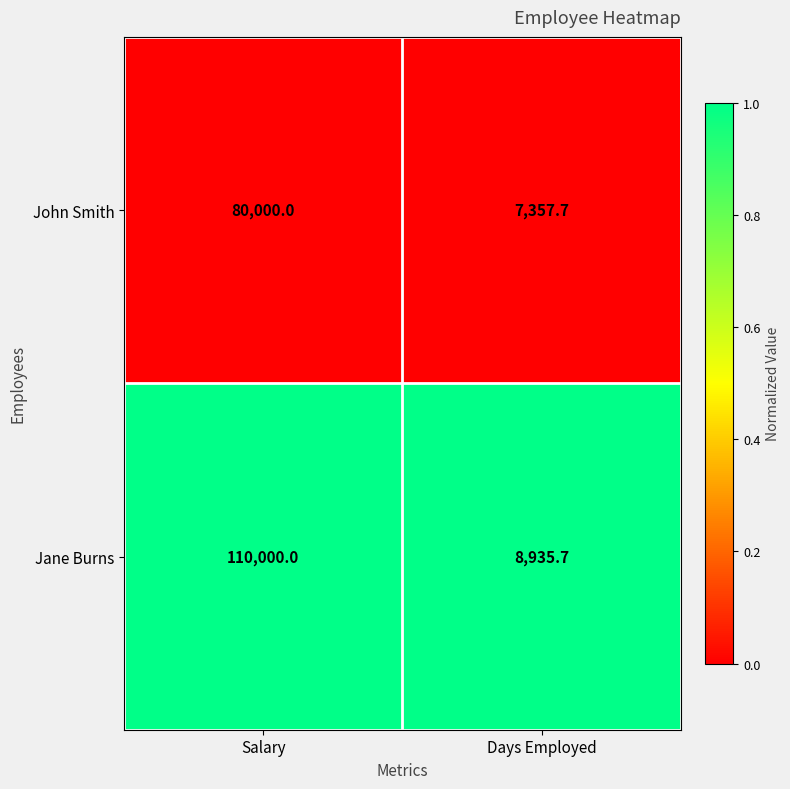

What is the maximum value for John Smith?

80000.0